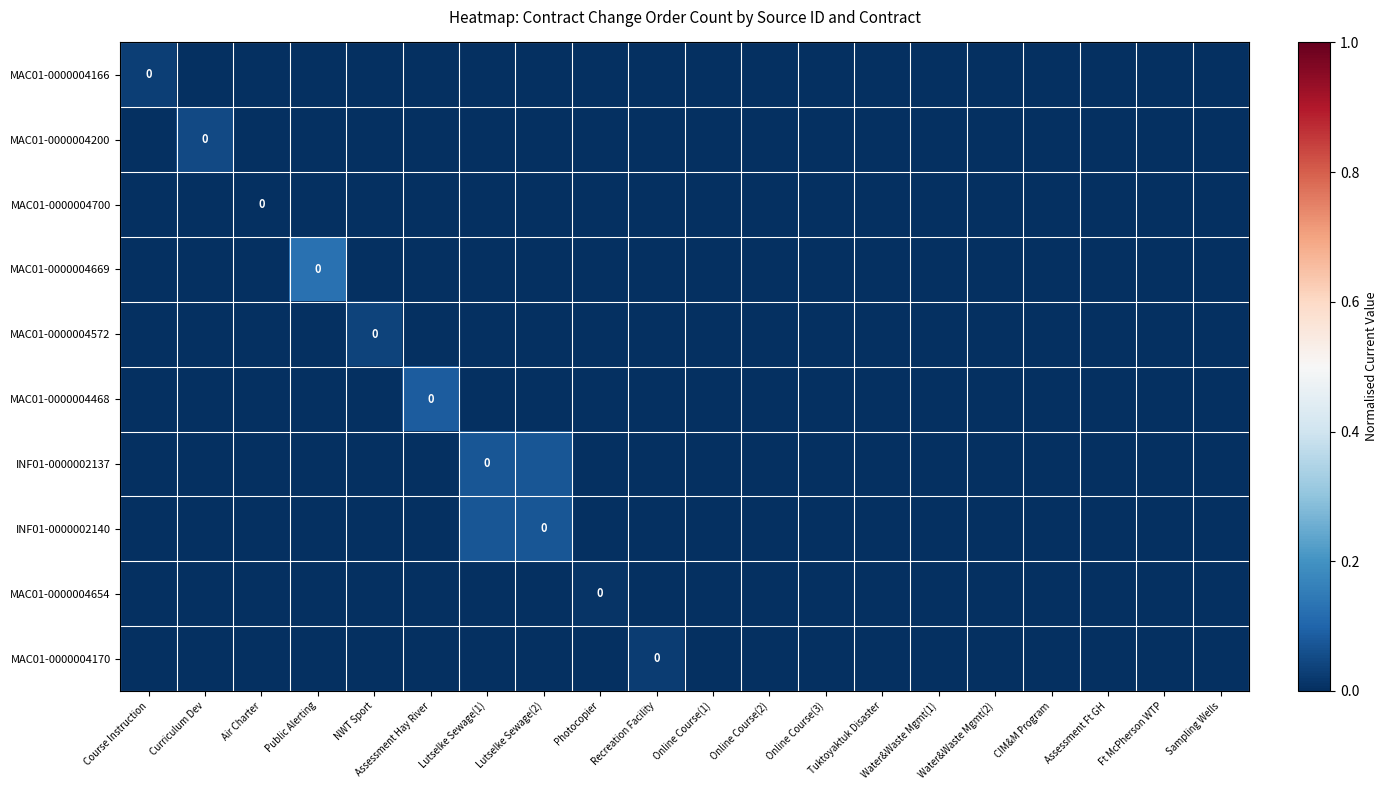

True or false: MAC01-0000004654 has a value of 0.0 at Online Course(1).

True